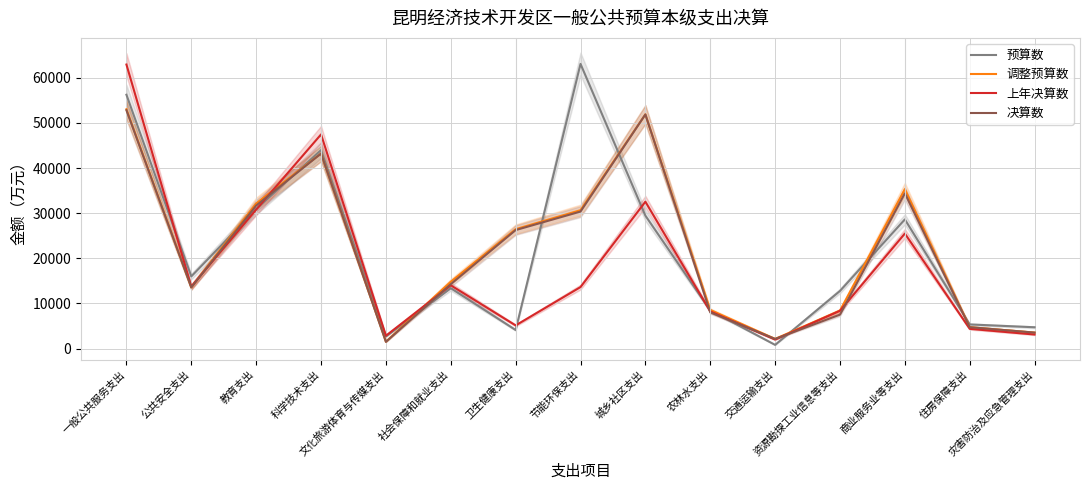

True or false: 预算数 has more than 0 points higher than both neighbors.

True